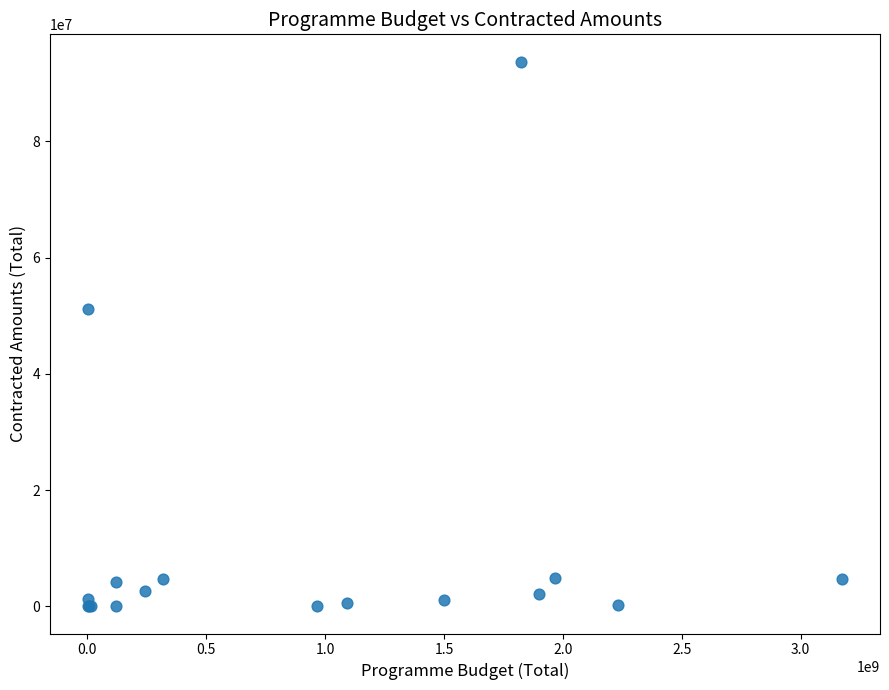

What Y value in the scatter plot is closest to 46860795?

51124094.4